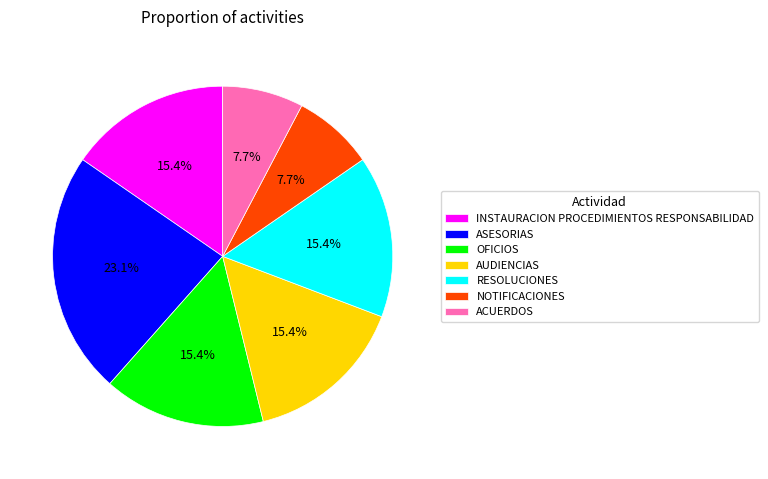

To the nearest percent, what is the combined percentage of ACUERDOS and RESOLUCIONES?

23%